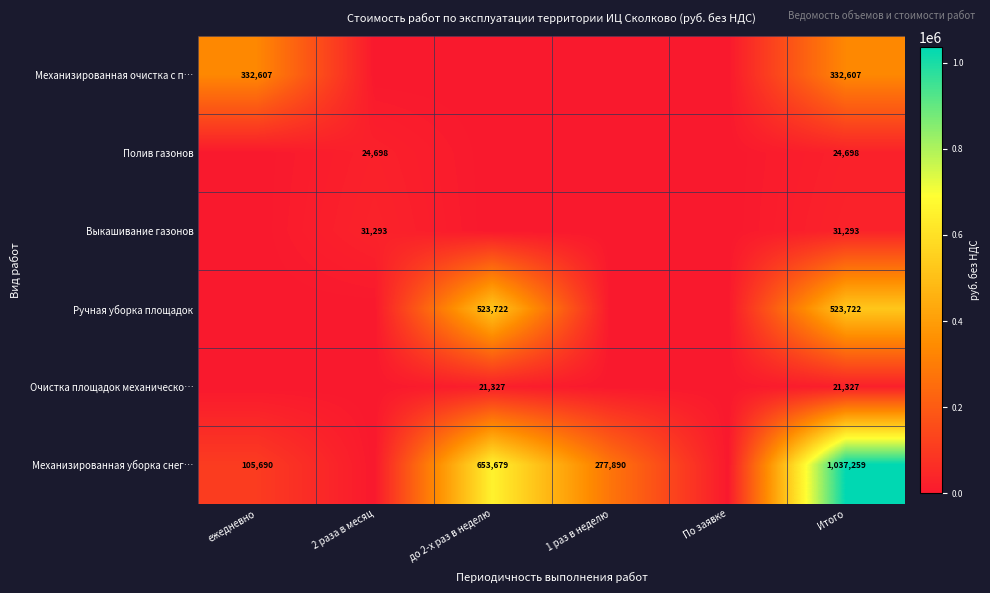

At which category is the sum across all series the highest?

Итого